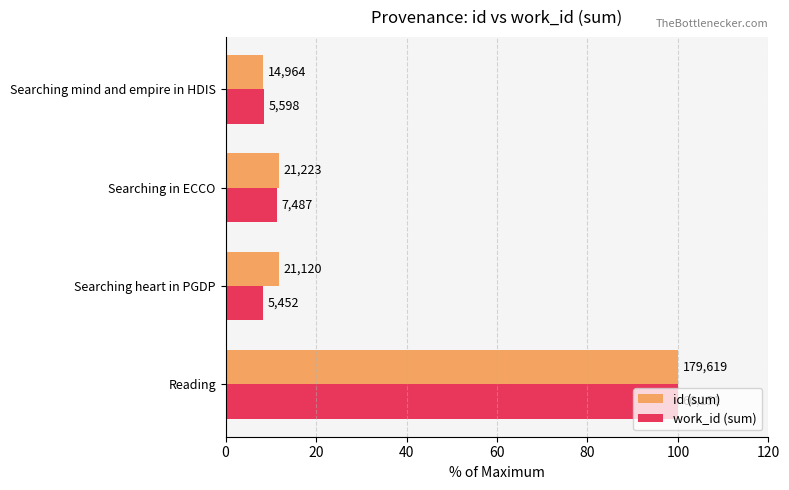

What are all the series names shown in the legend?

id (sum), work_id (sum)